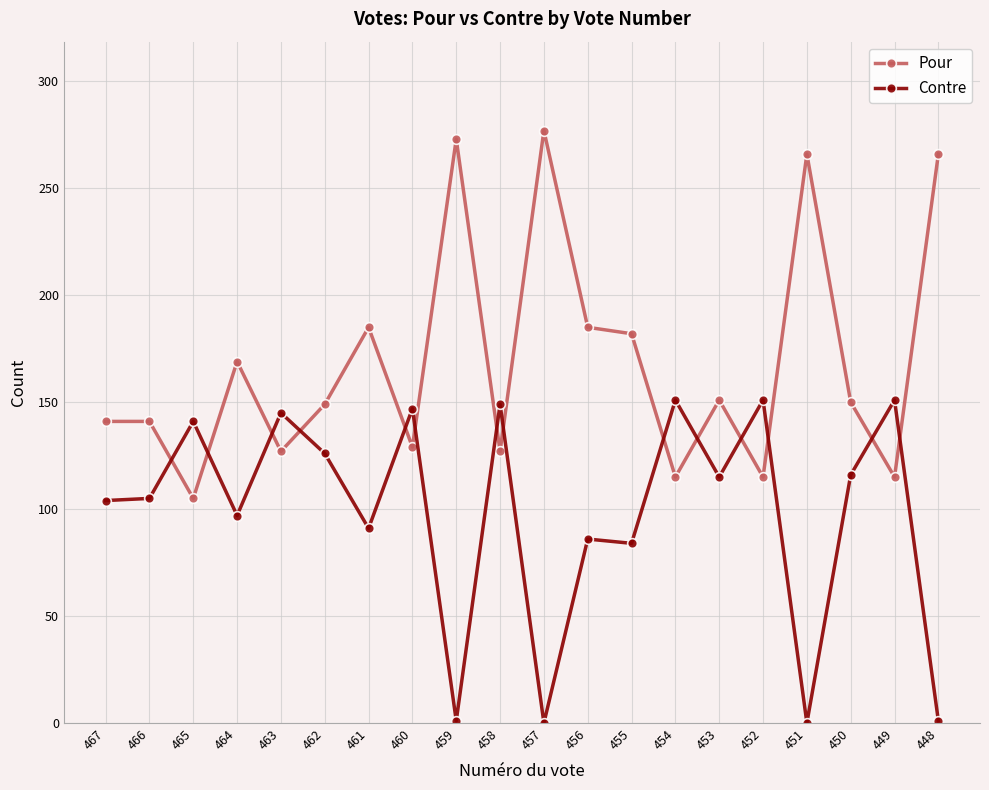

Is the value of Pour at 462 greater than the value of Contre at 448?

Yes